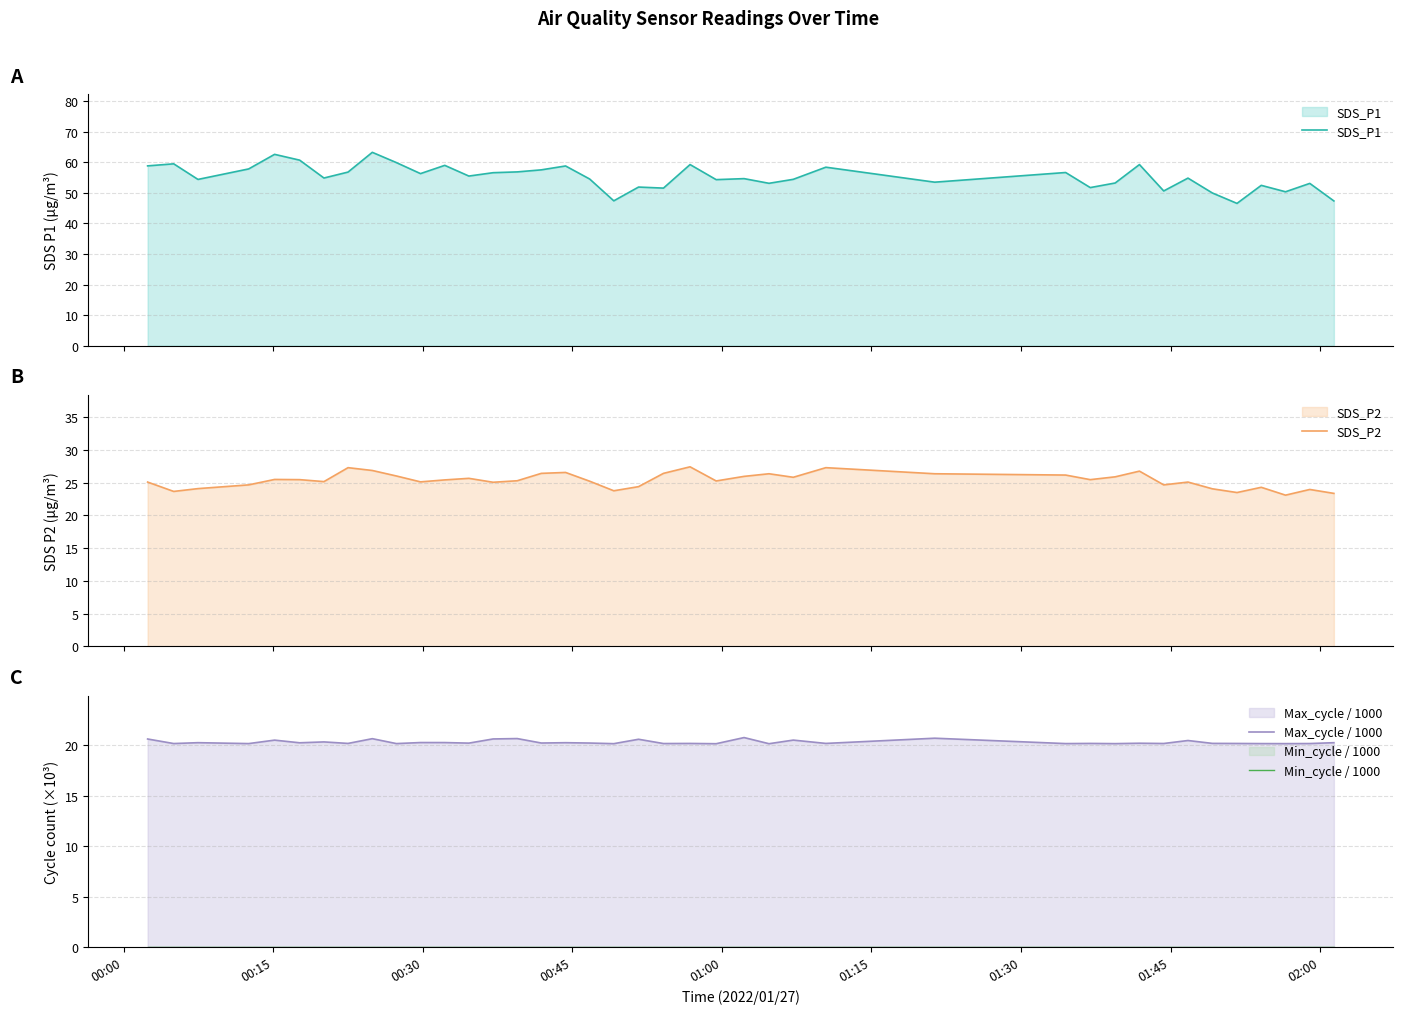

What is the maximum value for SDS_P1?

63.2